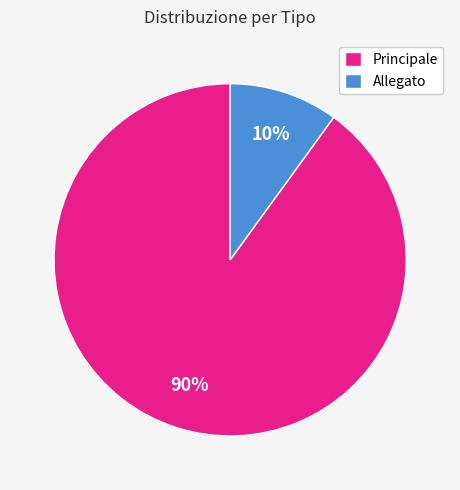

Between Principale and Allegato, which is larger?

Principale